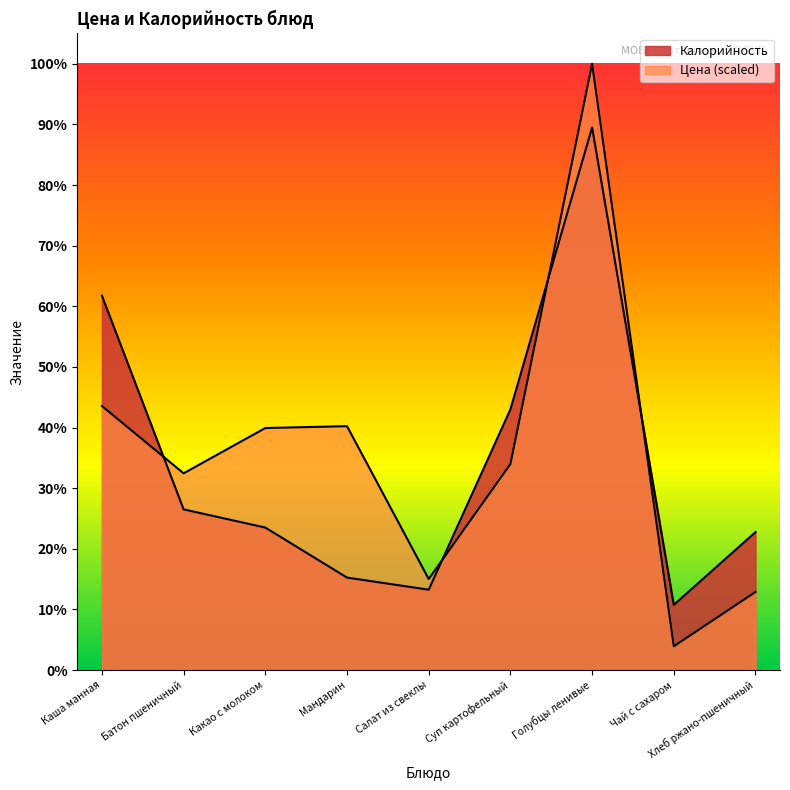

How many lines are shown in the chart?

2